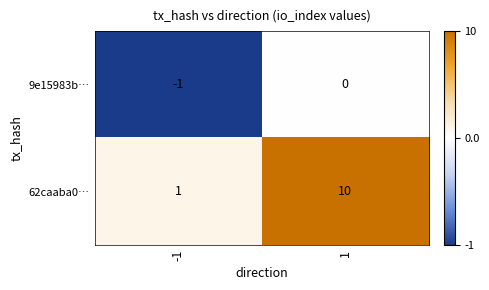

What is the maximum value shown in the chart?

10